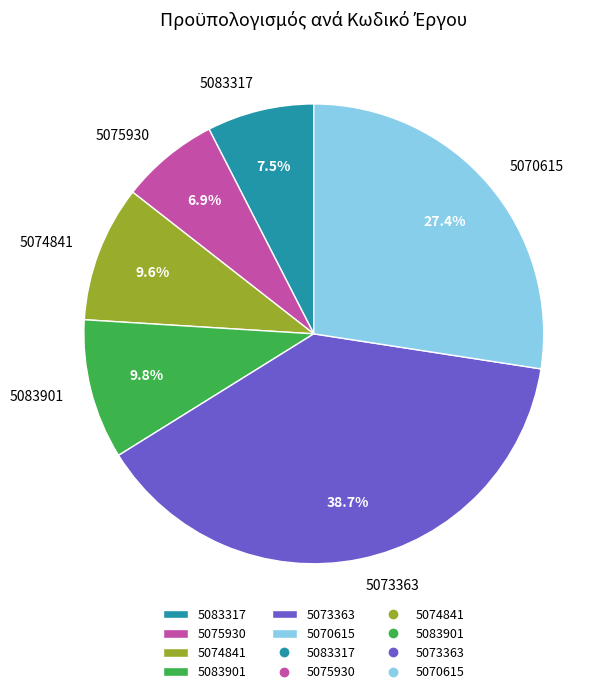

Is the sum of 5074841 and 5083901 greater than half?

No